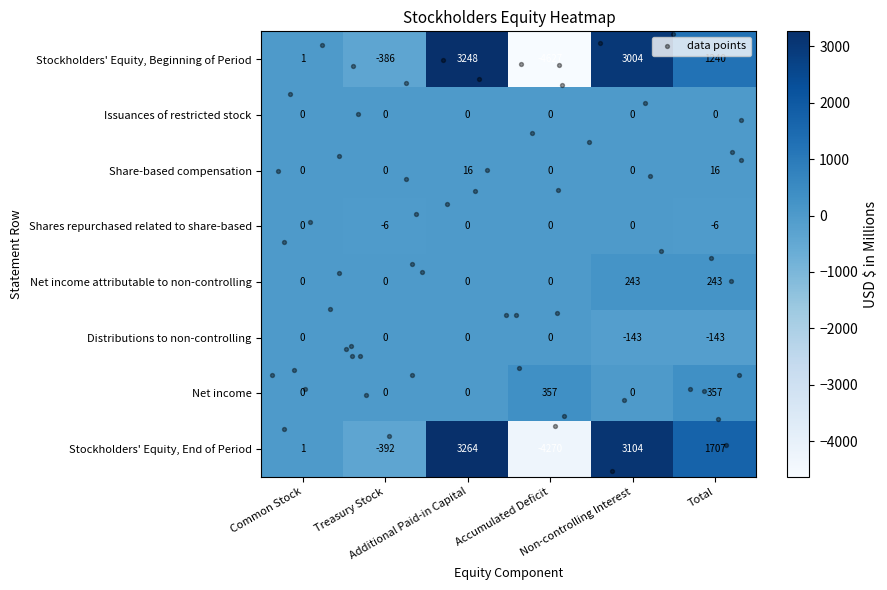

Which series has the widest spread of values?

Stockholders' Equity, Beginning of Period